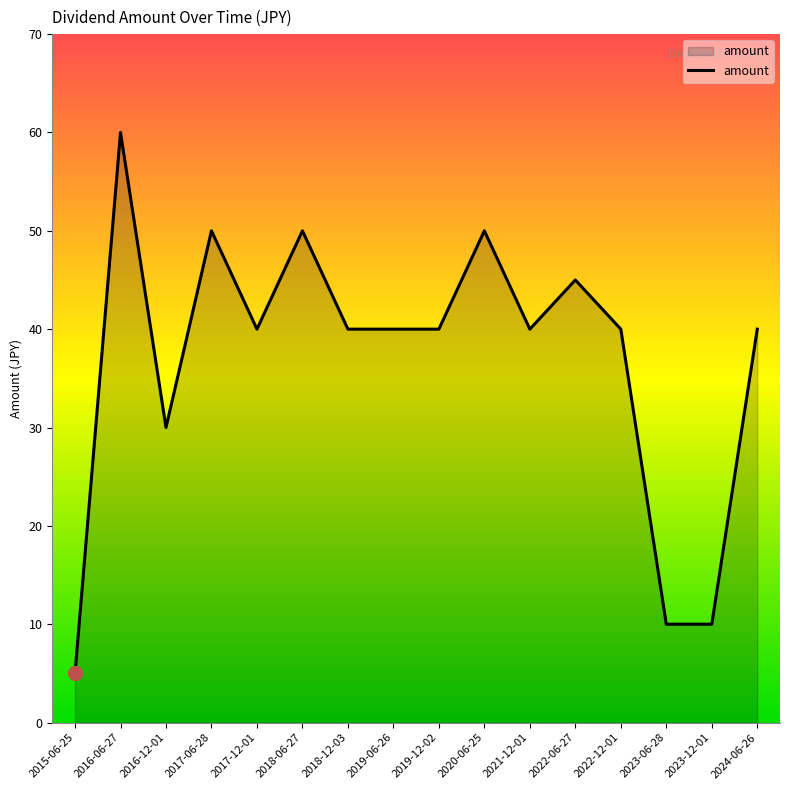

At which label is the value closest to 32?

2016-12-01